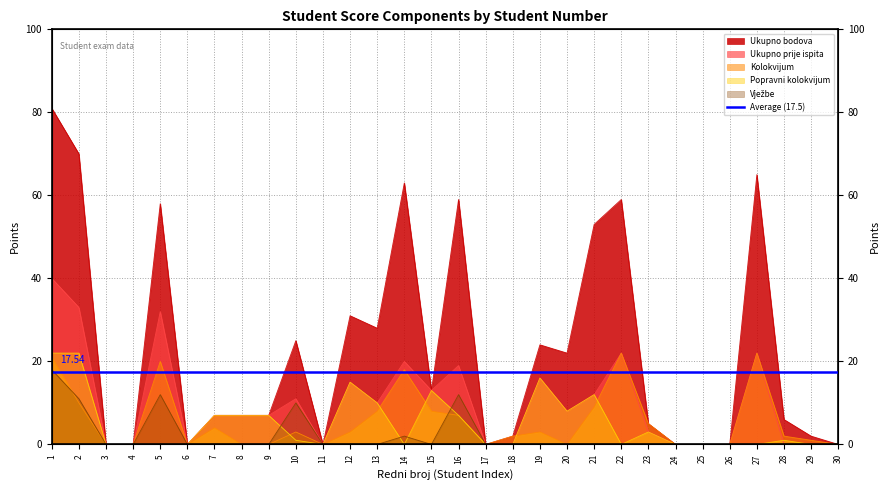

Between which two adjacent categories do Kolokvijum and Vježbe first intersect?

1 and 2